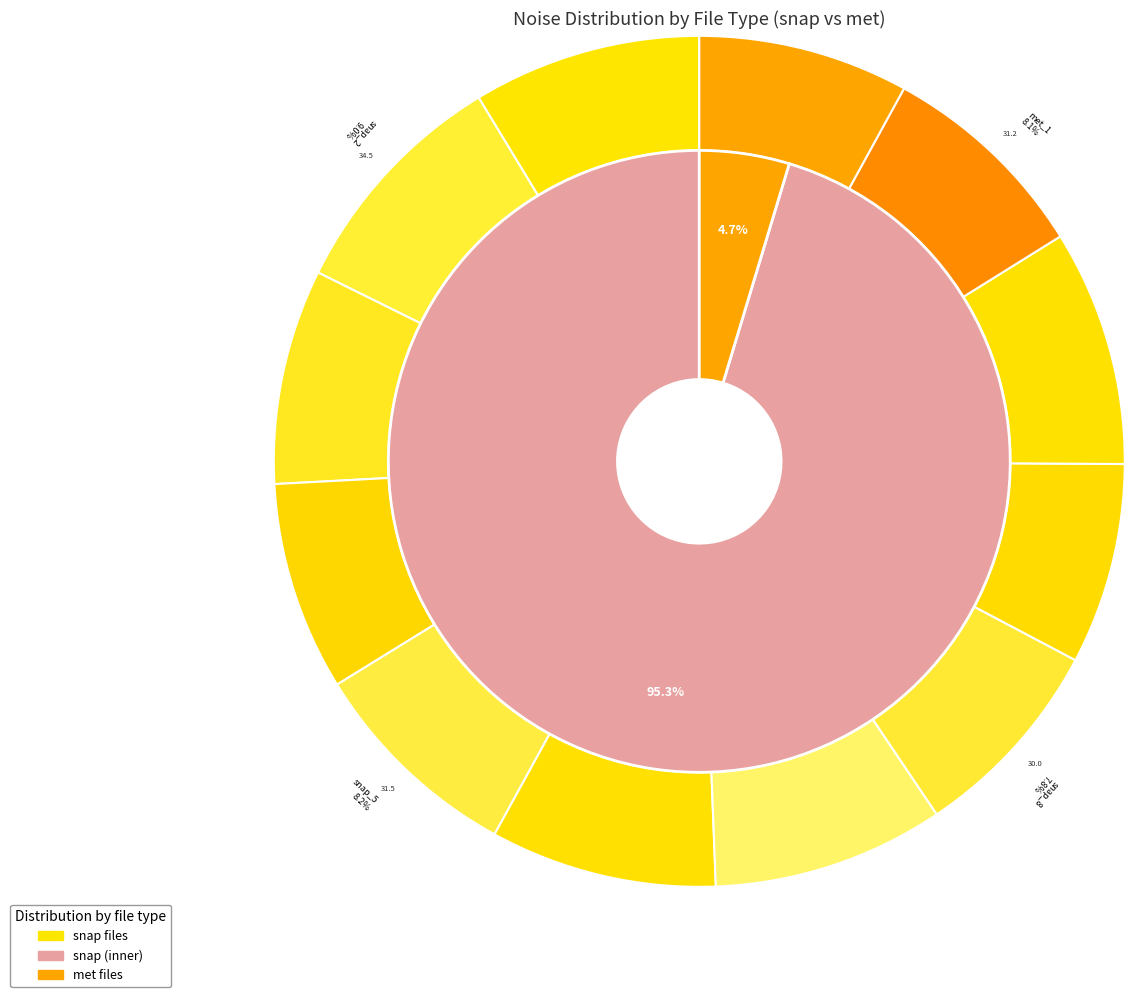

Is 0 the majority of the pie?

No